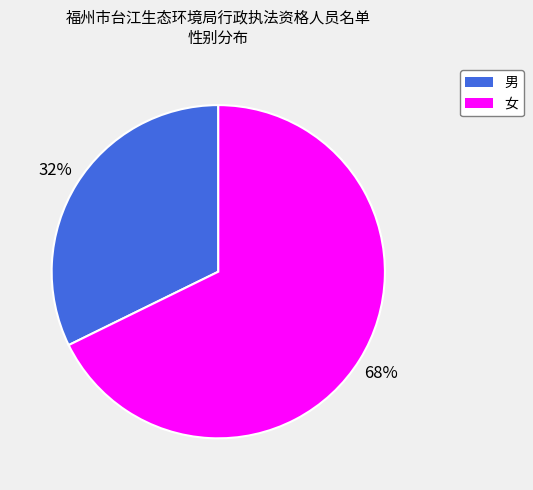

To the nearest percent, what is the combined percentage of 女 and 男?

100%